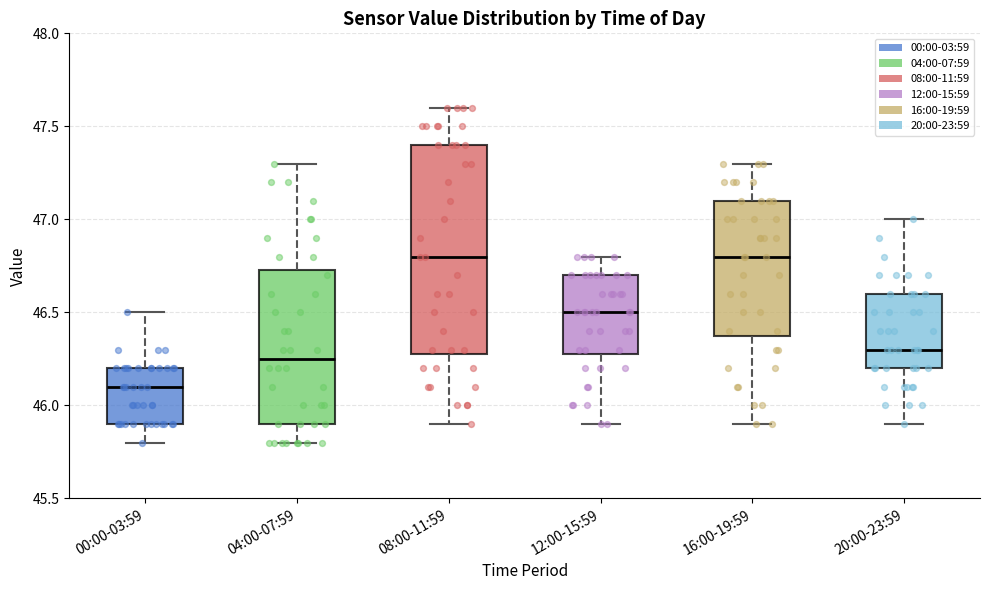

Where does the lower whisker of the box for 16:00-19:59 end on the y-axis? The values are not printed on the chart, so give them approximately, as read against the axis.

45.90